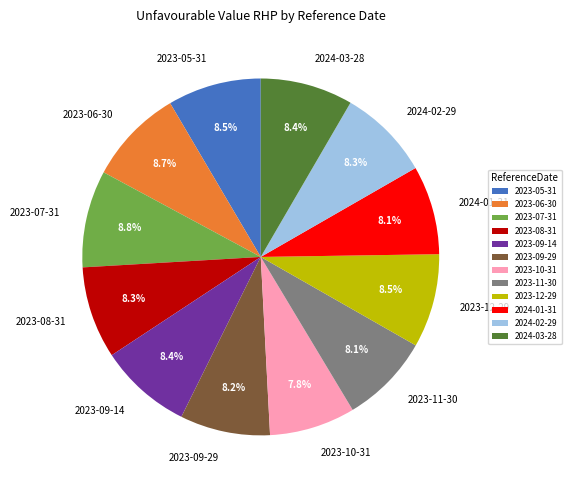

Approximately how many times larger is the value at 2023-09-29 compared to 2023-07-31?

0.9